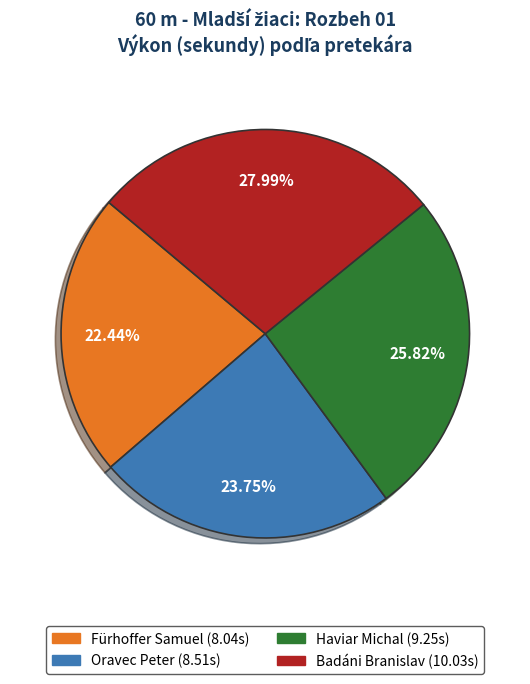

To the nearest percent, what is the difference between the largest and smallest slice percentages?

6%